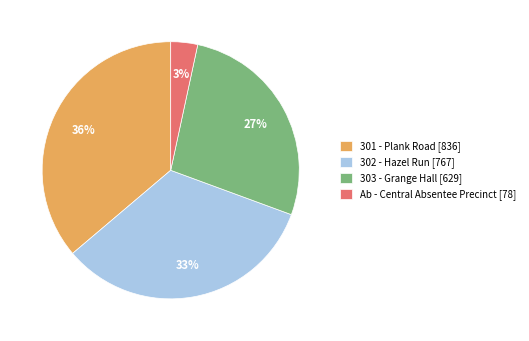

True or false: 302 - Hazel Run accounts for 33% of the total.

True